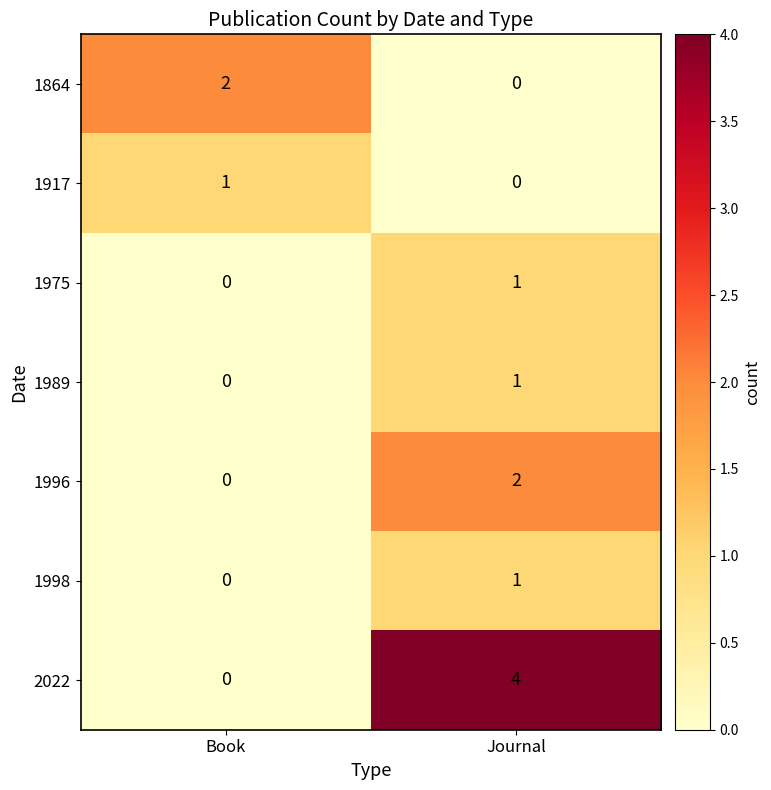

Where is 1998 nearest to the value 0?

Book